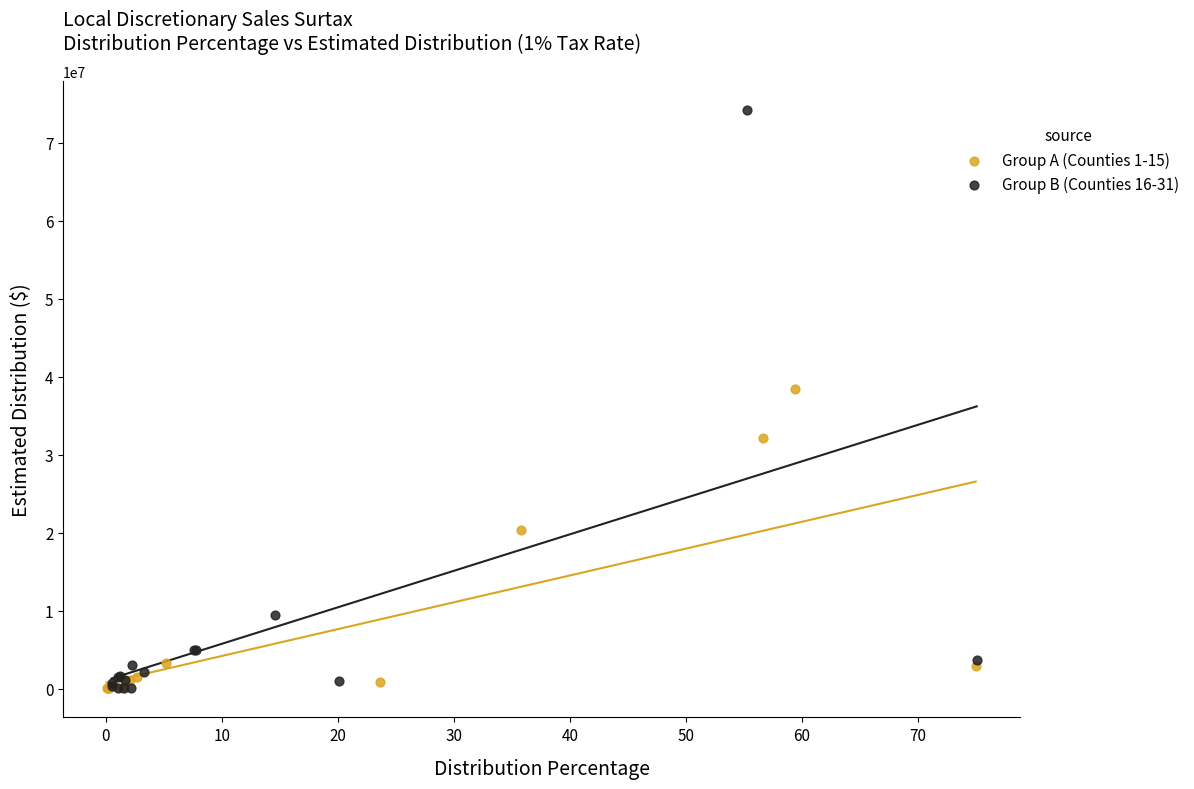

Which series reaches the maximum Y coordinate?

Group B (Counties 16-31)